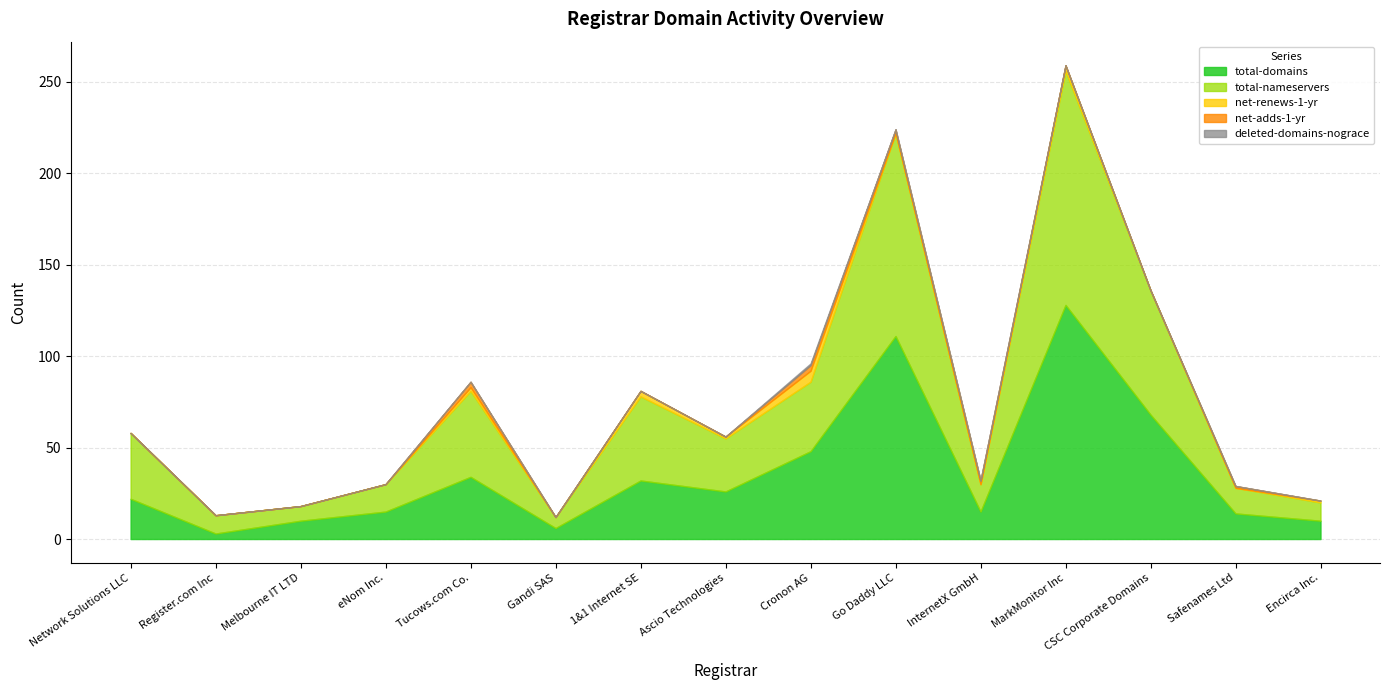

What is the average value of the net-renews-1-yr series?

1